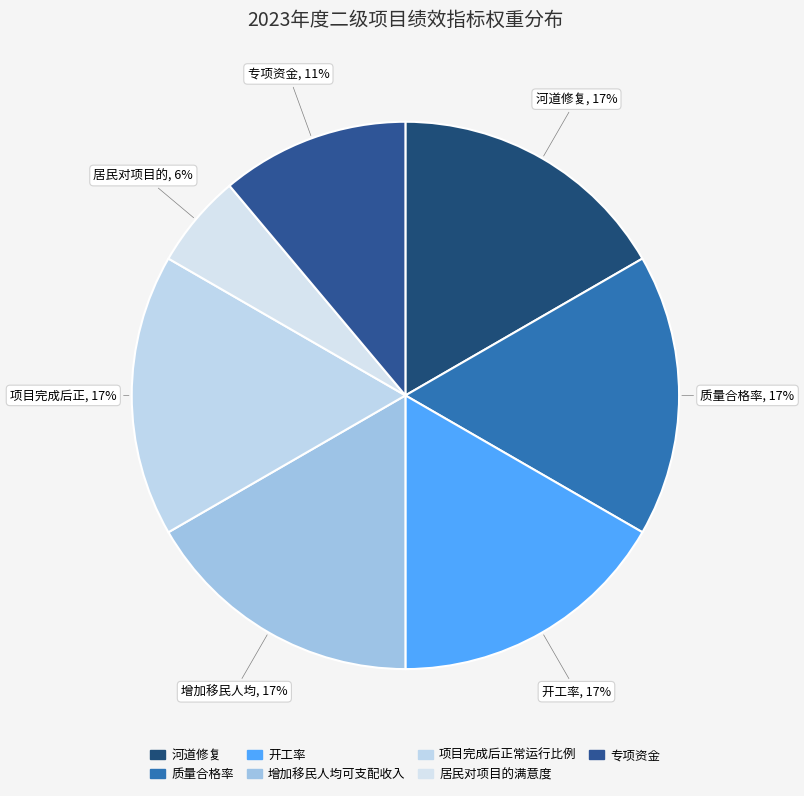

How many segments does this pie chart have?

7